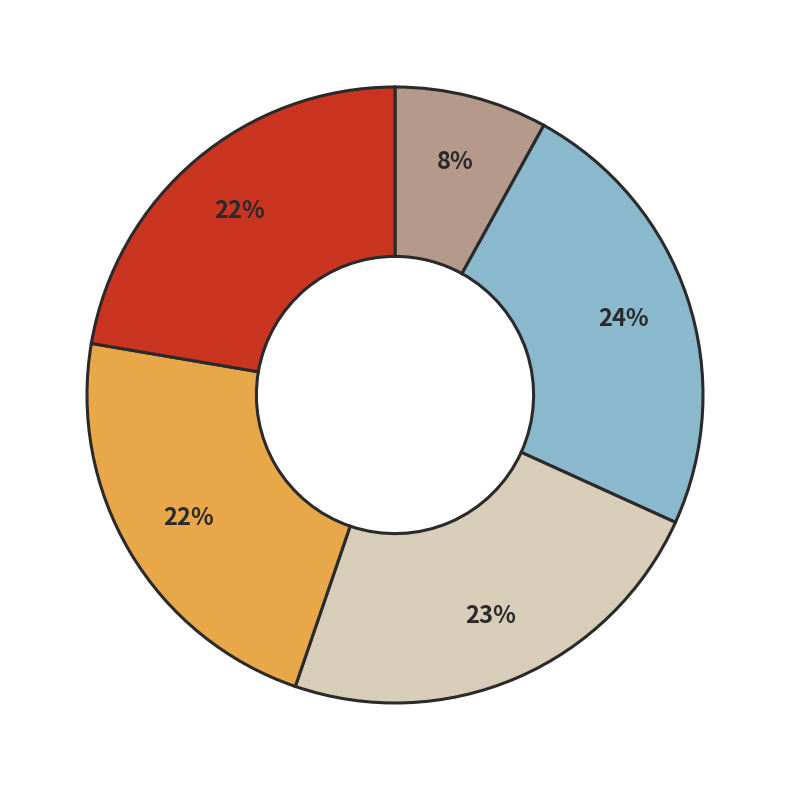

To the nearest percent, what is the average slice percentage?

20%